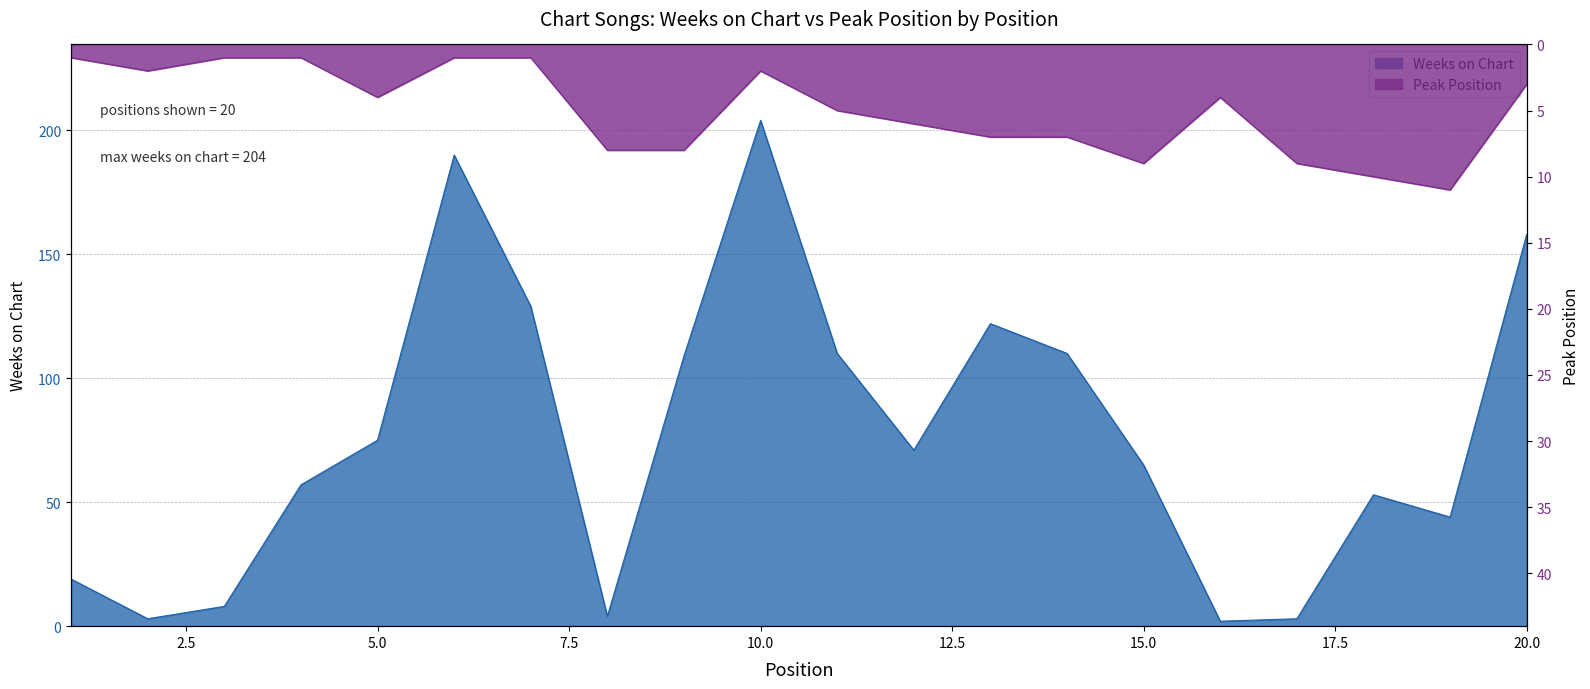

At which category does Peak Position reach its first local valley?

10